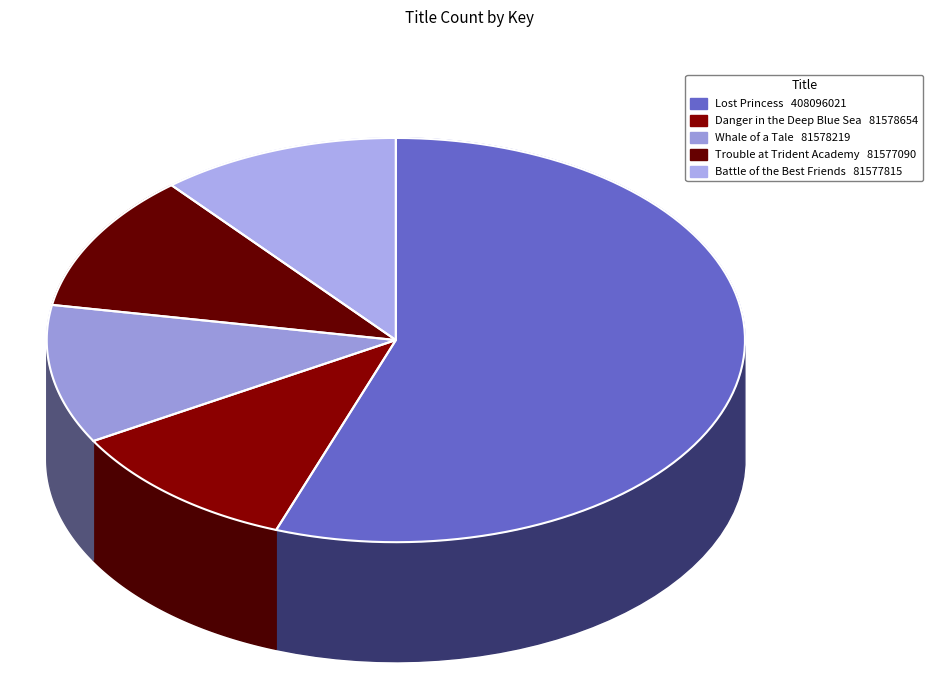

To the nearest percent, what is the combined percentage of Lost Princess and Trouble at Trident Academy?

67%